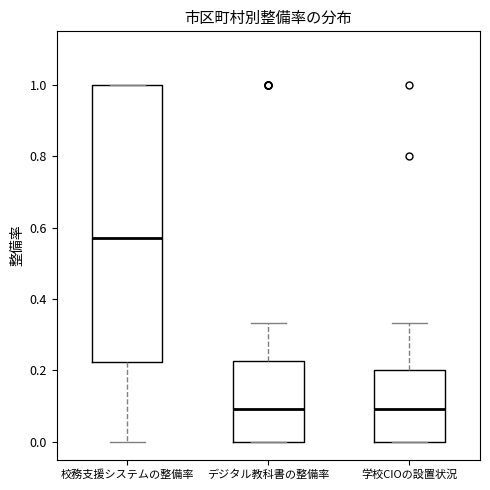

Reading left to right, read every box against the y-axis: the position of its median line, the range the box covers, and the ends of its whiskers. The values are not printed on the chart, so give them approximately, as read against the axis.

校務支援システムの整備率: median 0.58, box 0.22 to 1.00, whiskers 0.00 to 1.00
デジタル教科書の整備率: median 0.10, box 0.00 to 0.22, whiskers 0.00 to 0.34
学校CIOの設置状況: median 0.10, box 0.00 to 0.20, whiskers 0.00 to 0.34